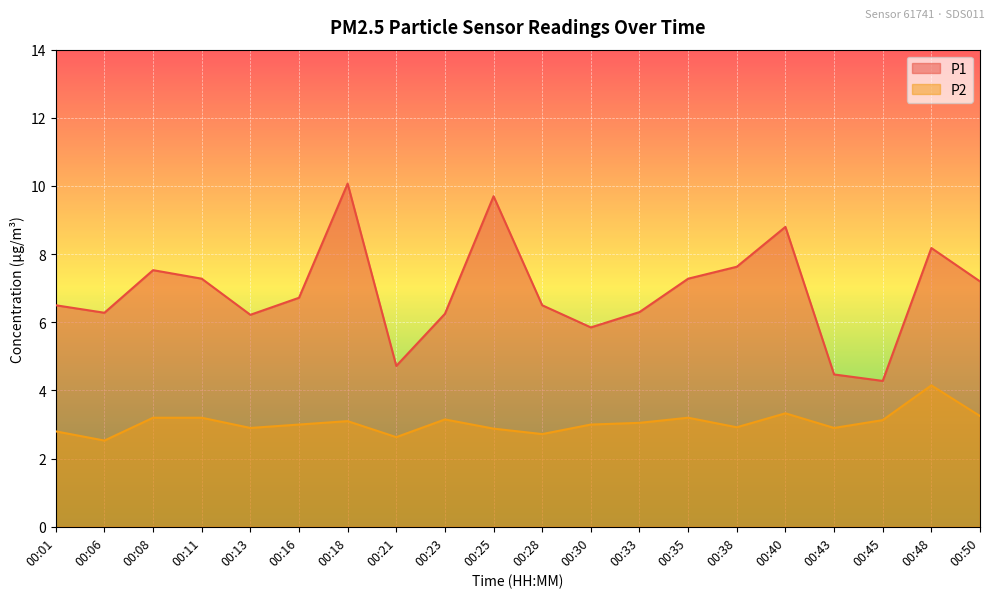

True or false: P2 and P1 cross at least once.

False